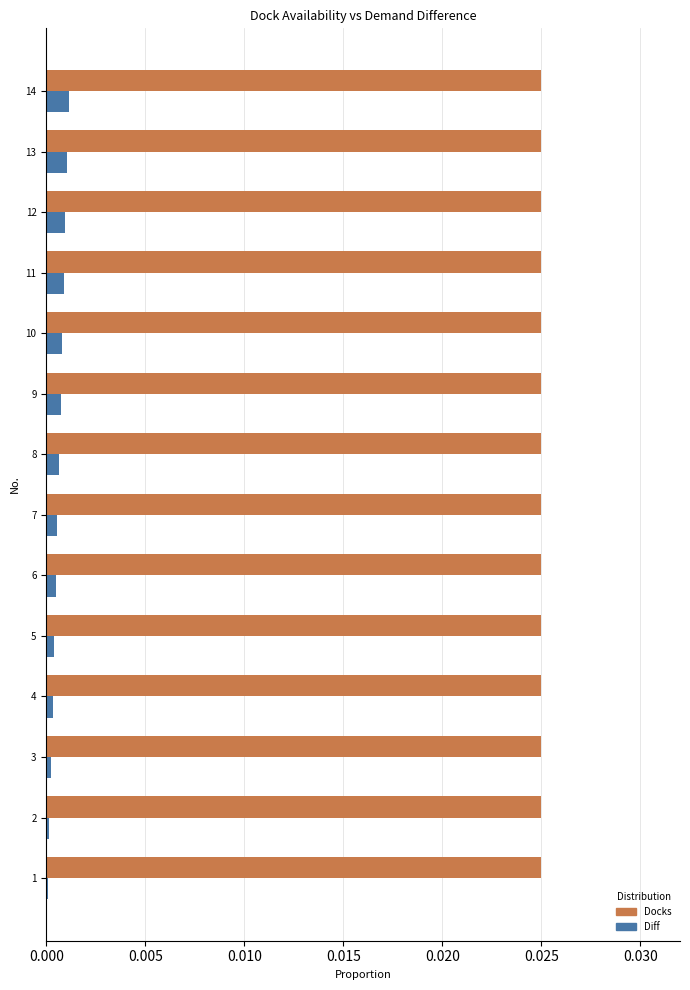

The value of Docks at 4 is 0.0. True or false?

True